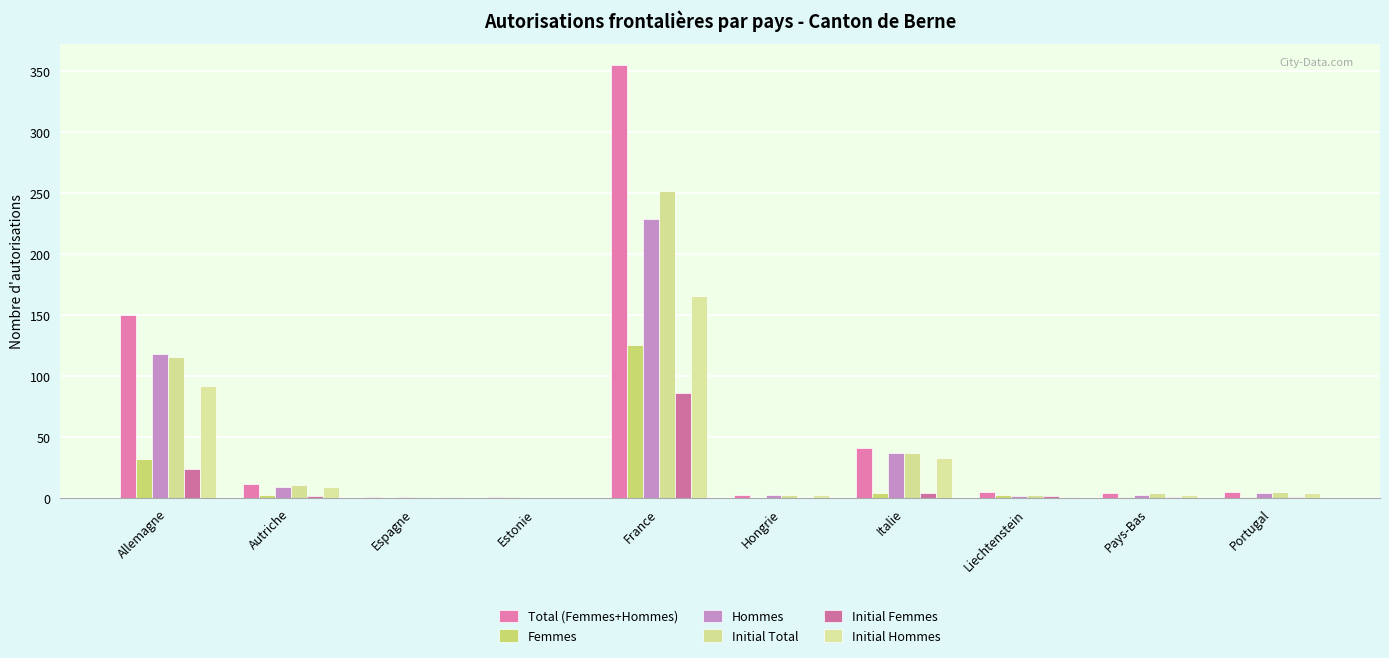

How many groups of bars are there?

10